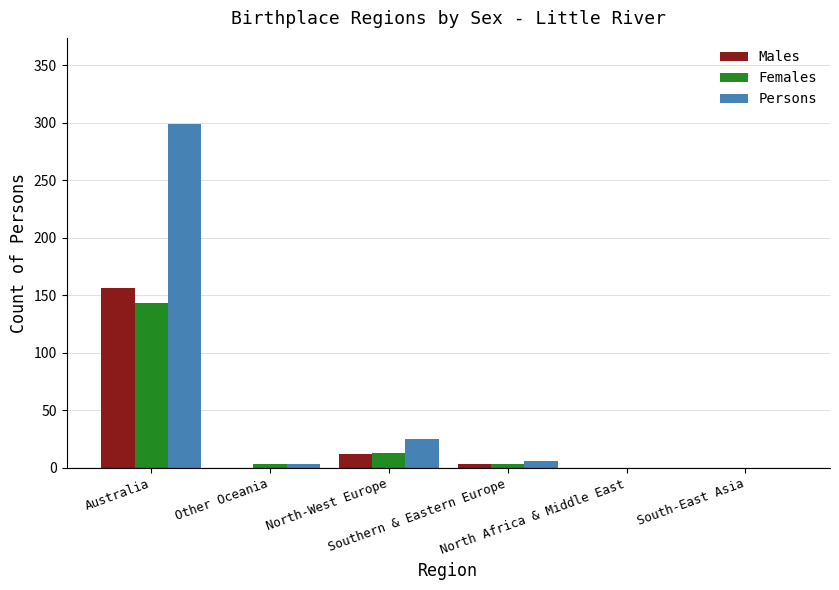

The value of Males at Southern & Eastern Europe is 3. True or false?

True